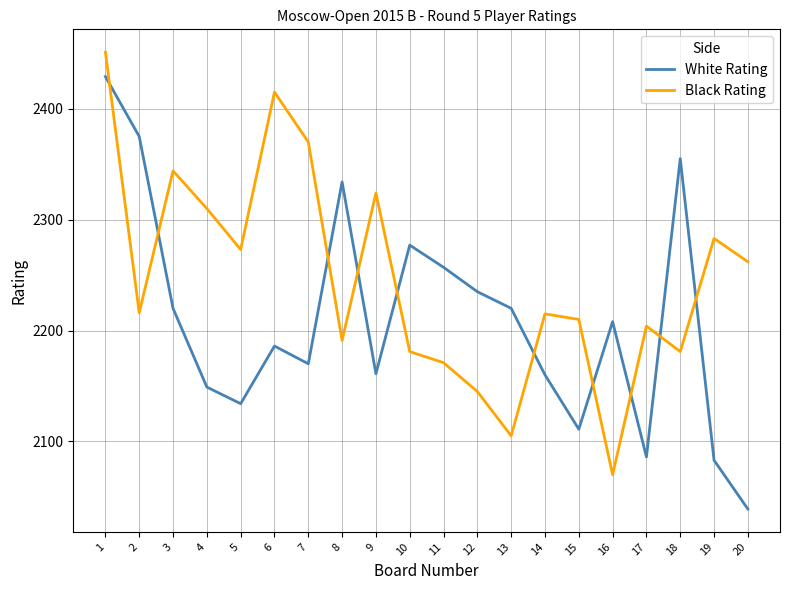

Rank the series at 12 from highest to lowest value.

White Rating, Black Rating